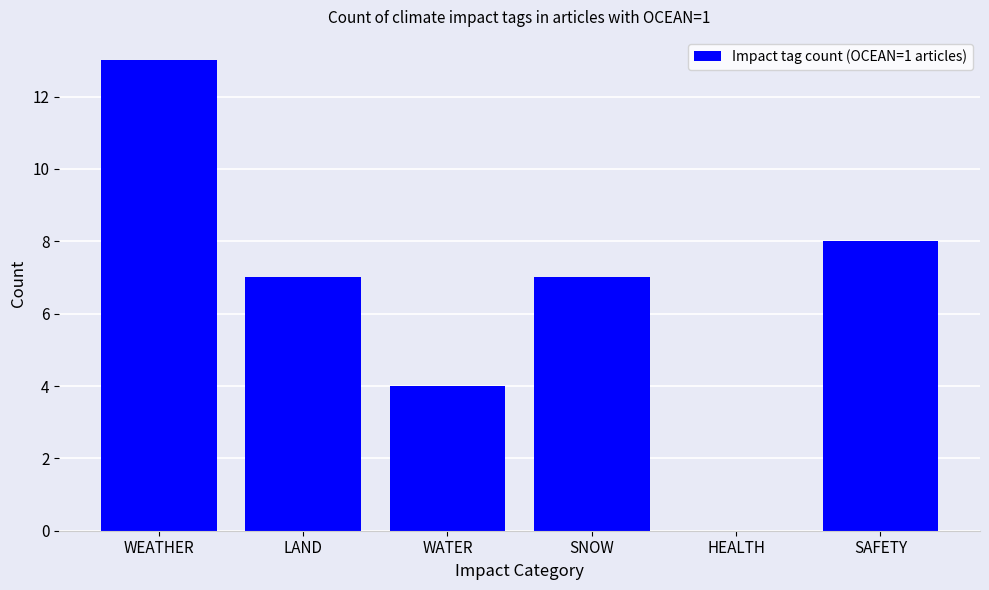

What is the sum of the values at WEATHER and SNOW?

20